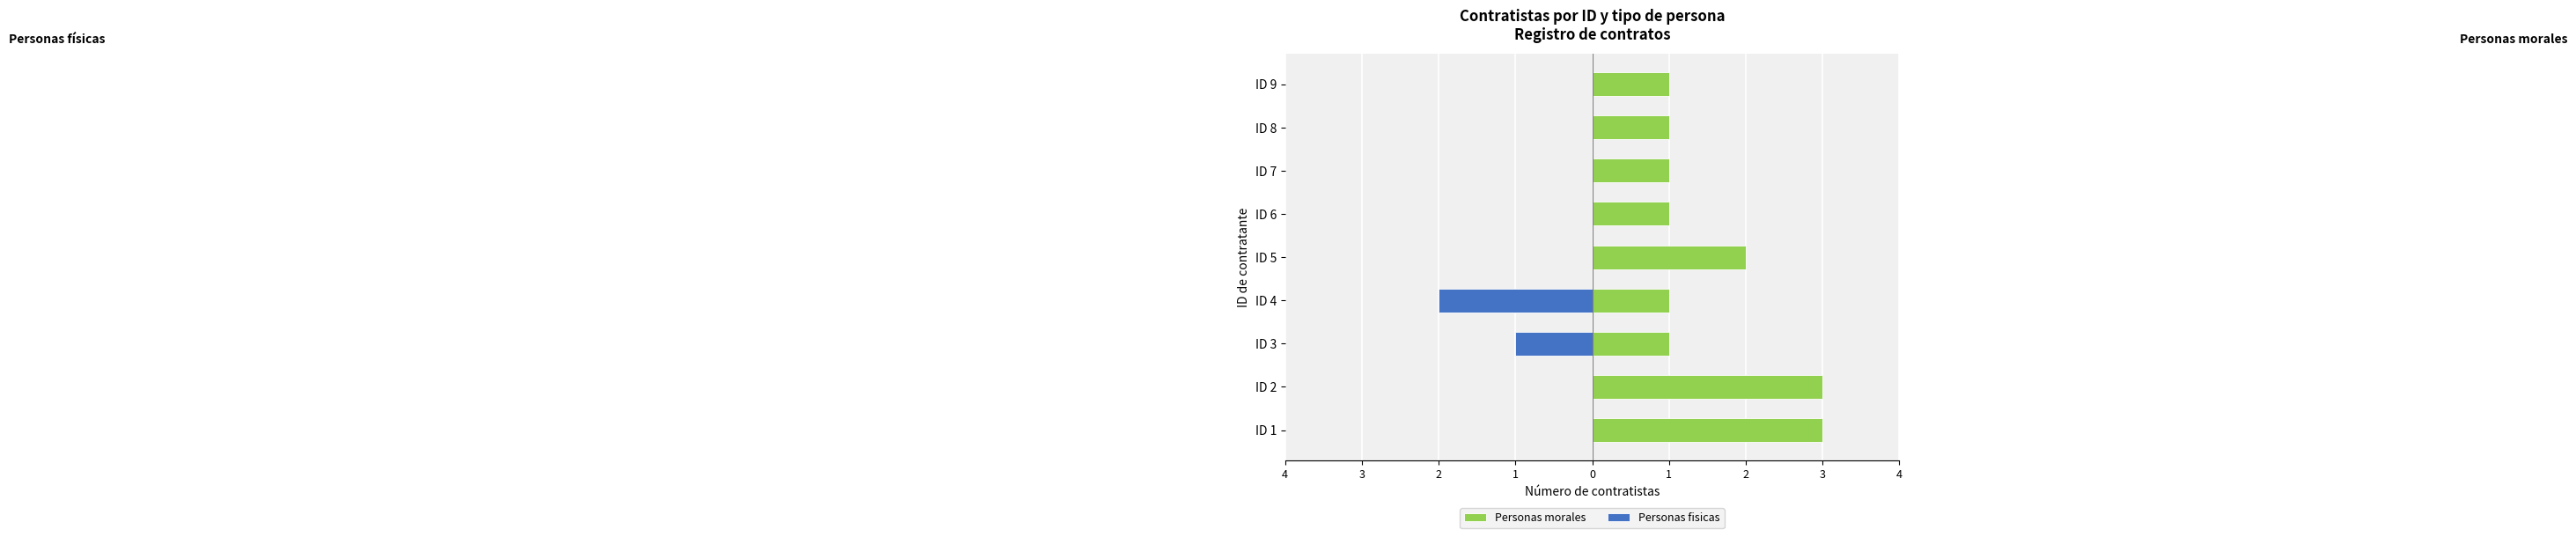

True or false: Personas fisicas has a value of 1 at ID 2.

False